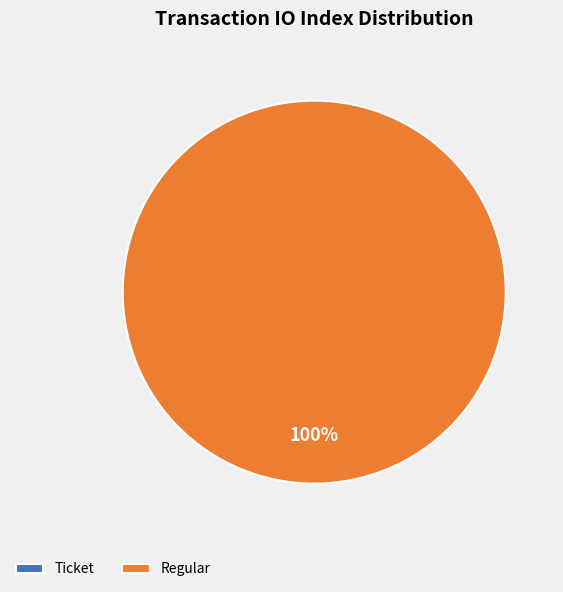

What percentage is the Regular slice, to the nearest percent?

100%